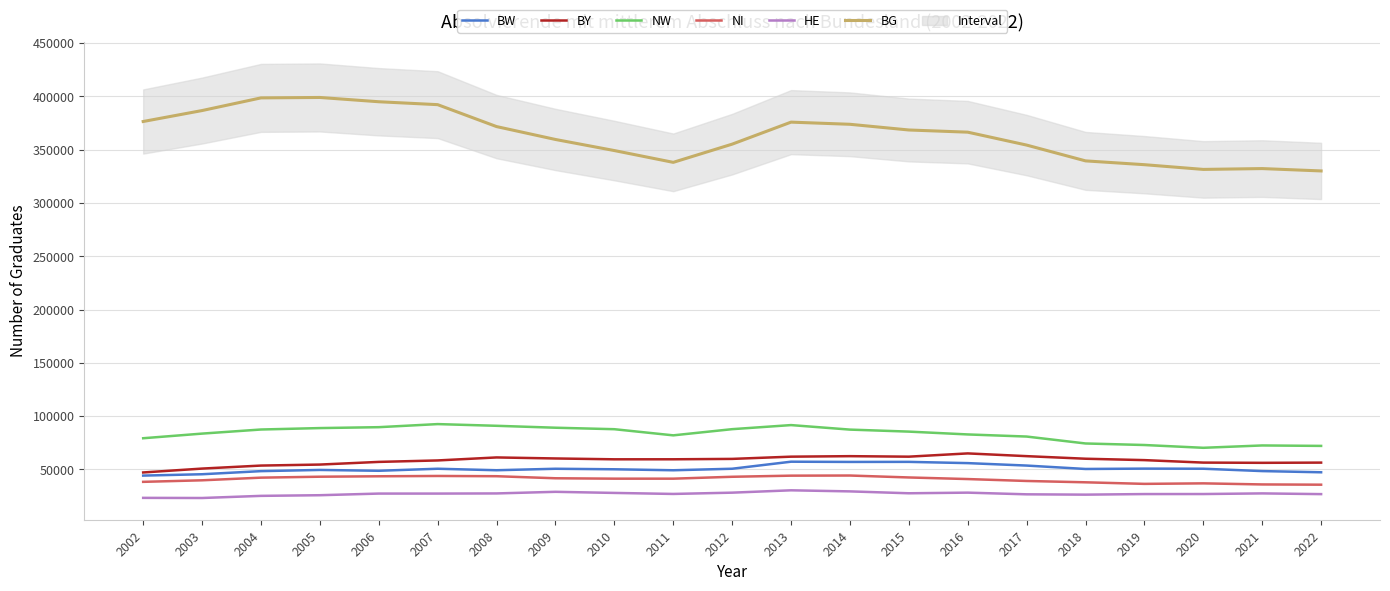

What are all the series names shown in the legend?

BW, BY, NW, NI, HE, BG